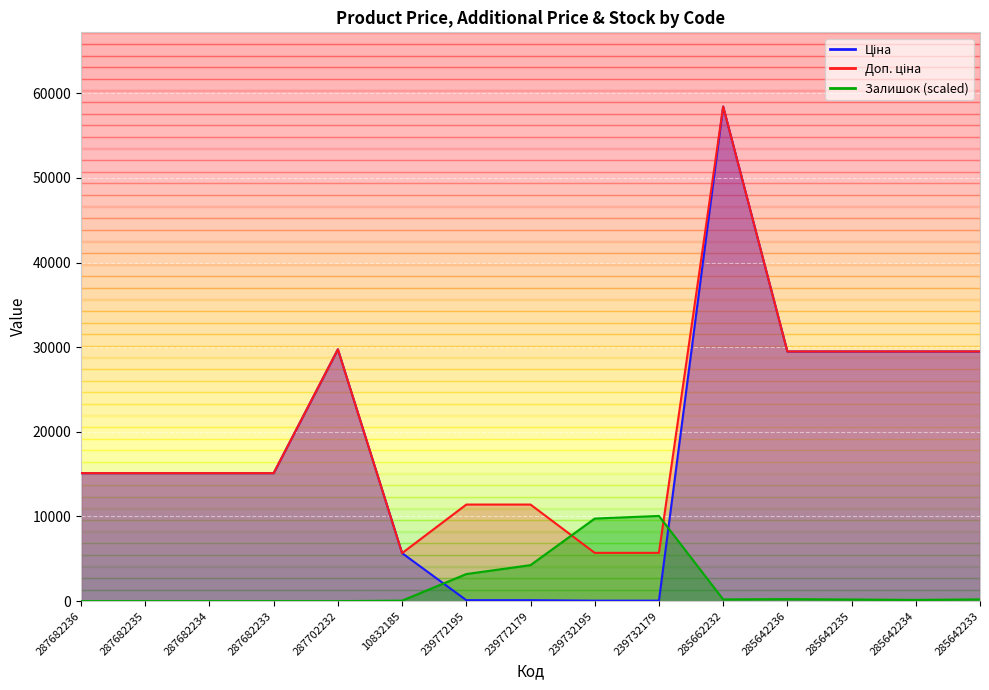

The Ціна series shows 29747.2 at 287702232. True or false?

True